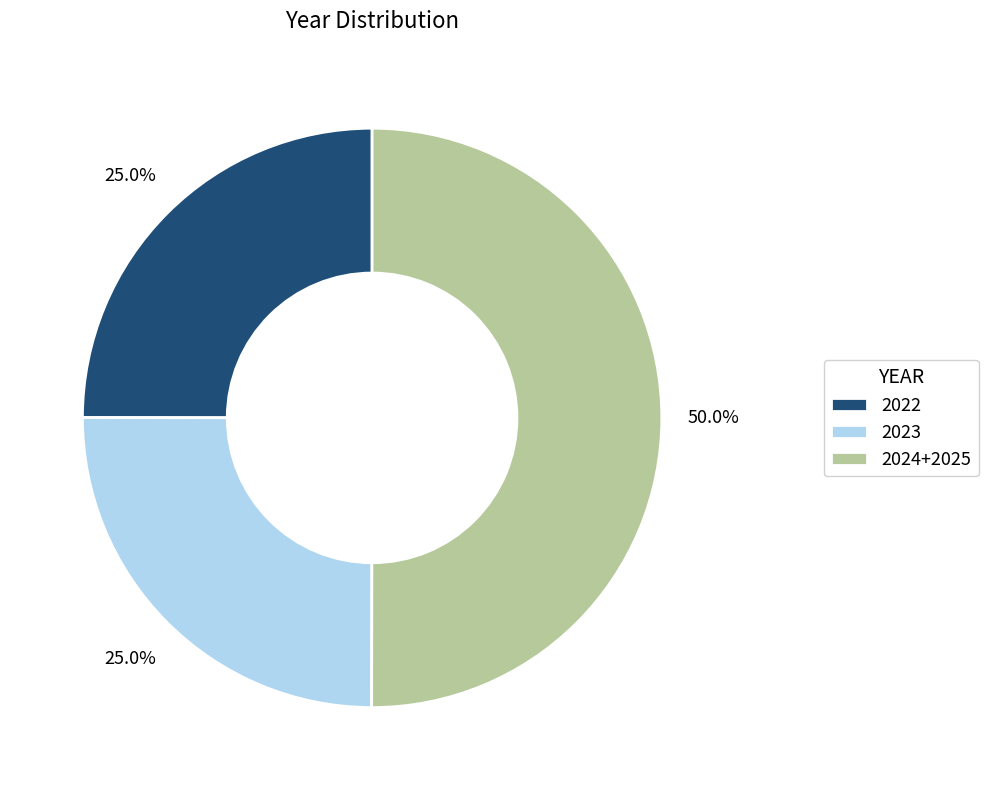

Count the number of slices in the pie.

3